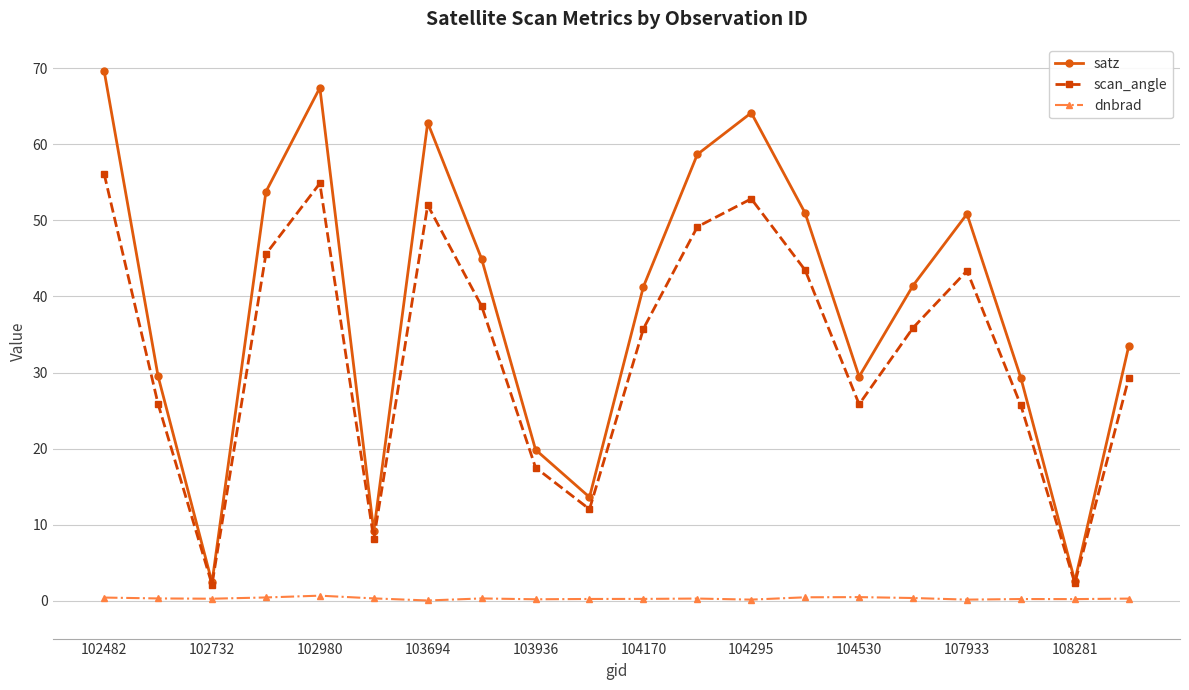

Which series has the largest range (max minus min)?

satz